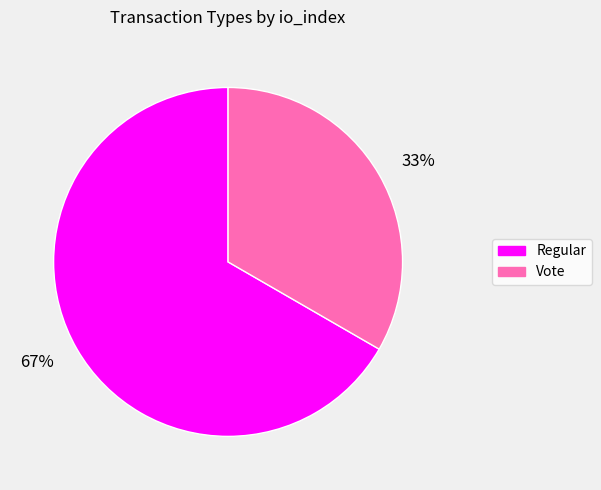

Is the sum of 33% and 67% greater than half?

Yes